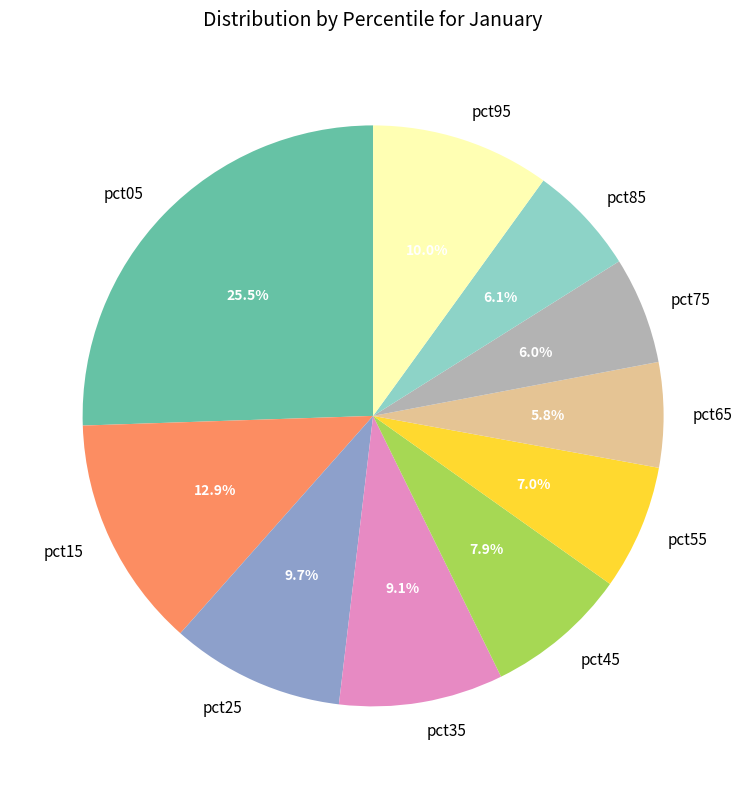

The pct65 slice represents 6% of the pie. True or false?

True